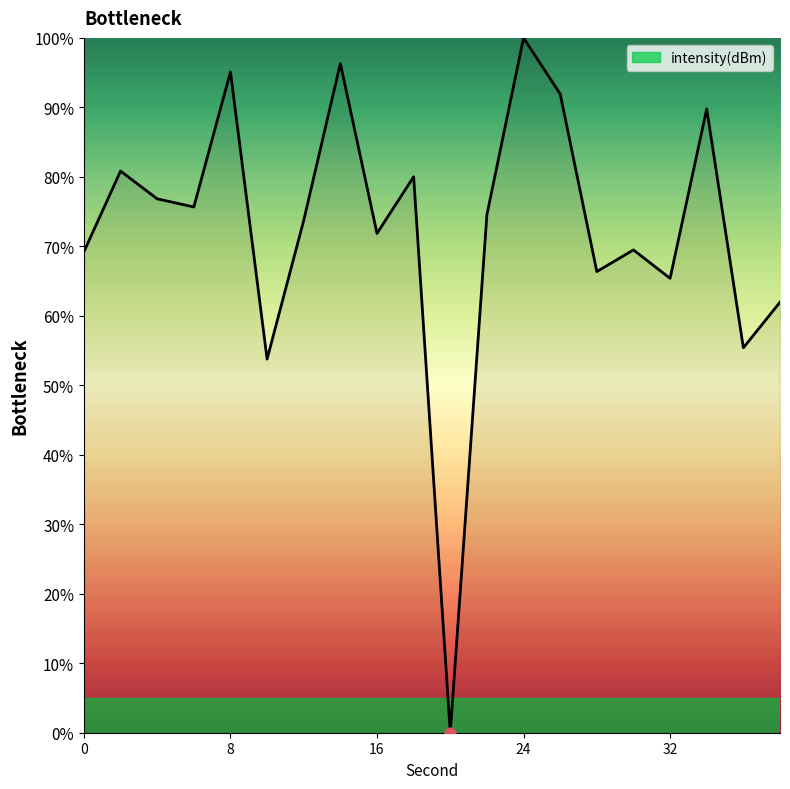

What is the maximum value shown in the chart?

100.0